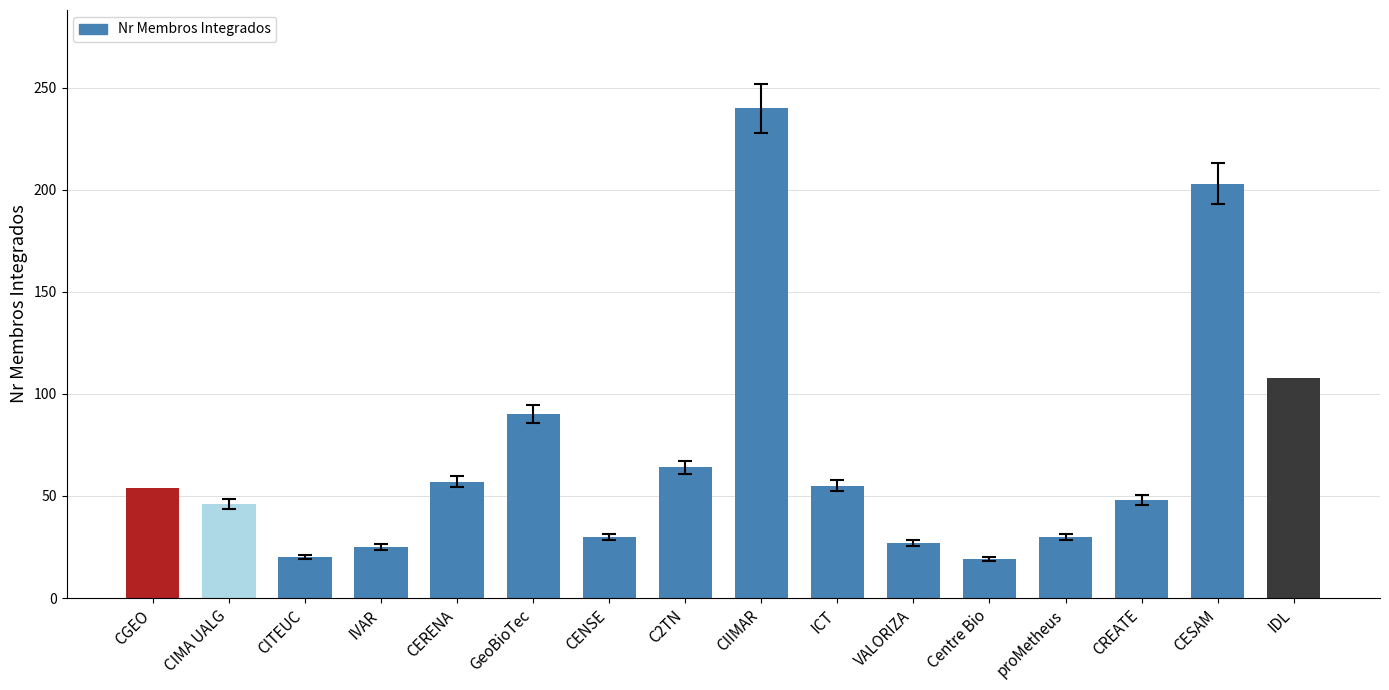

What is the value of the 6th bar from the left?

90